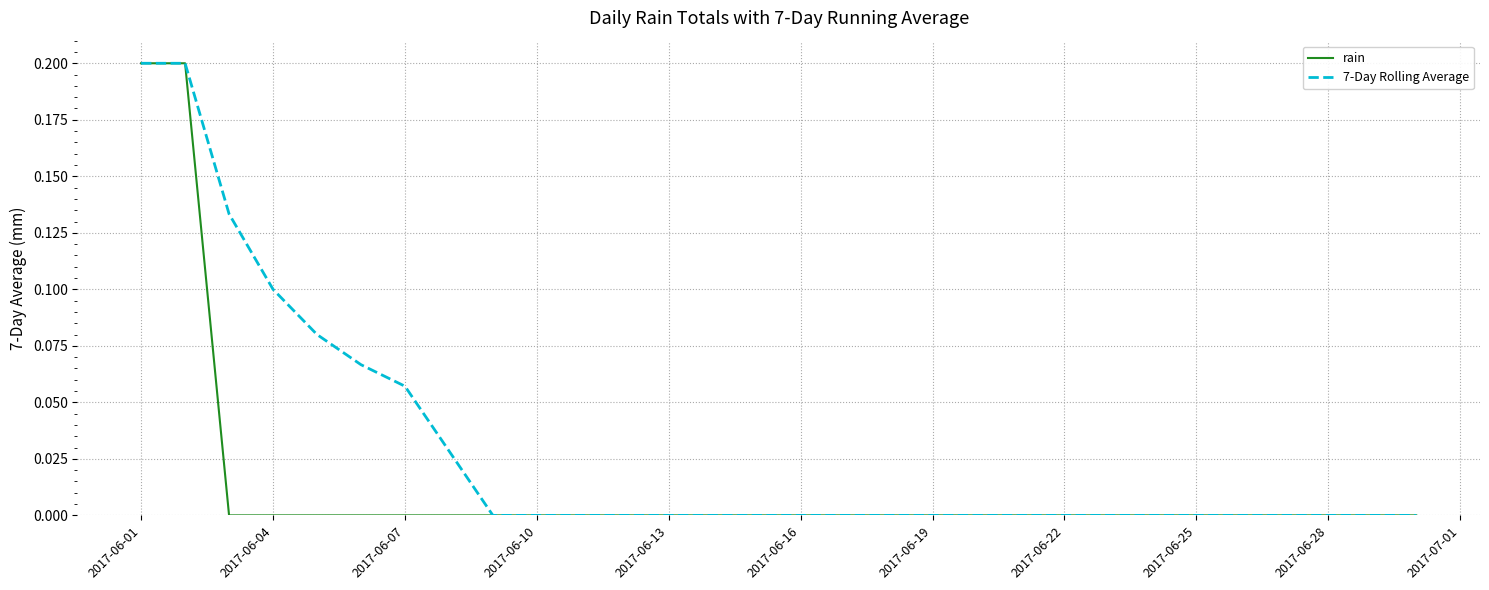

Rank the series by their average value, from lowest to highest.

rain, 7-Day Rolling Average